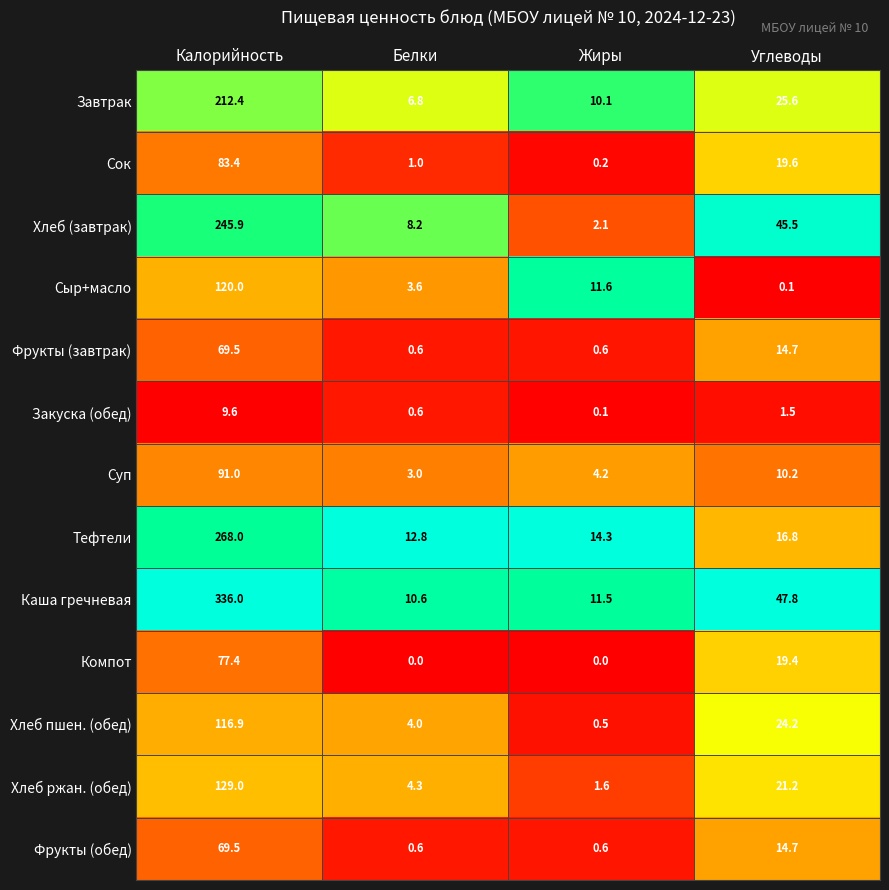

Which series has the widest spread of values?

Каша гречневая